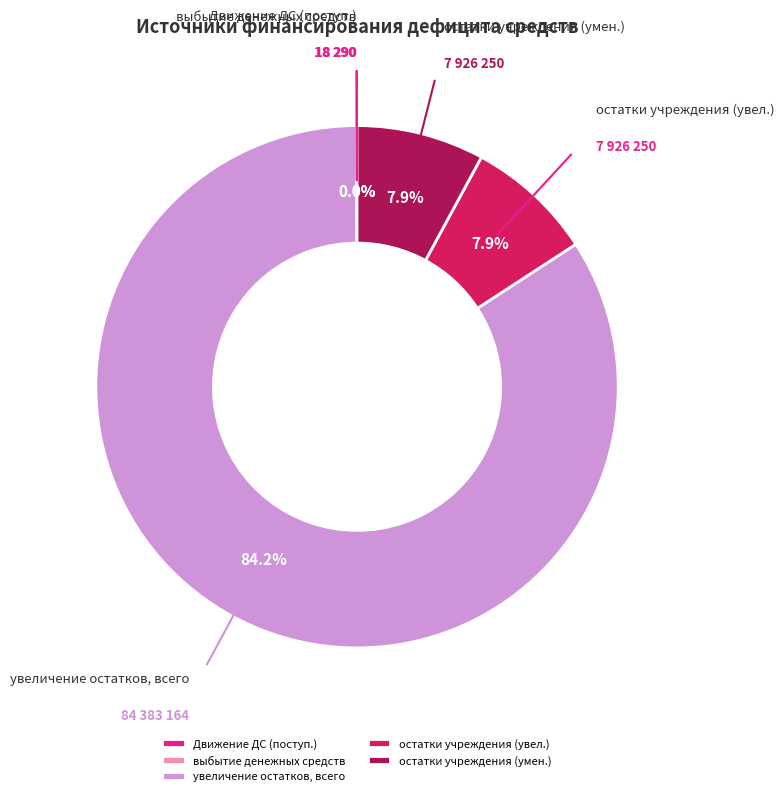

What is the largest slice in the pie chart?

увеличение остатков, всего